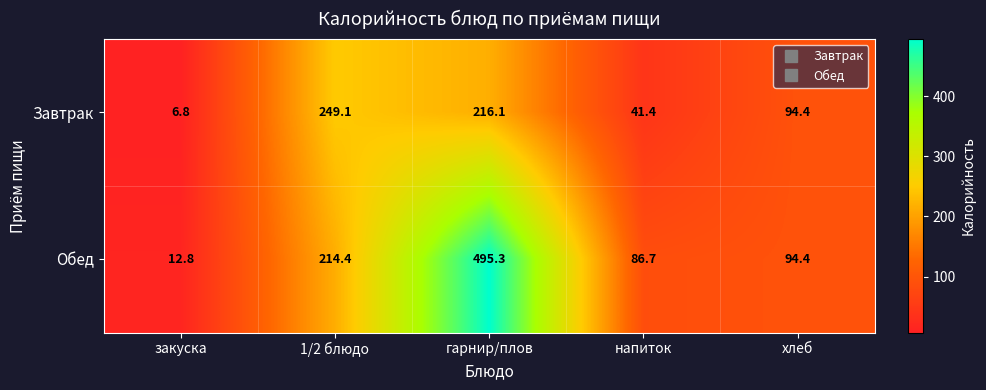

At which label does Завтрак first exceed 94?

1/2 блюдо